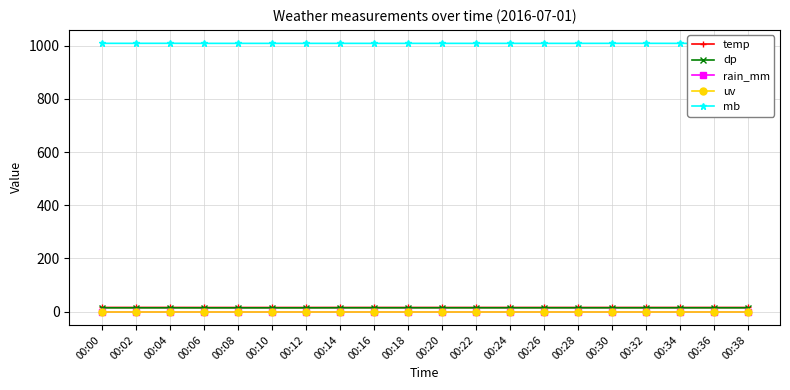

What is the average value of the dp series?

14.0